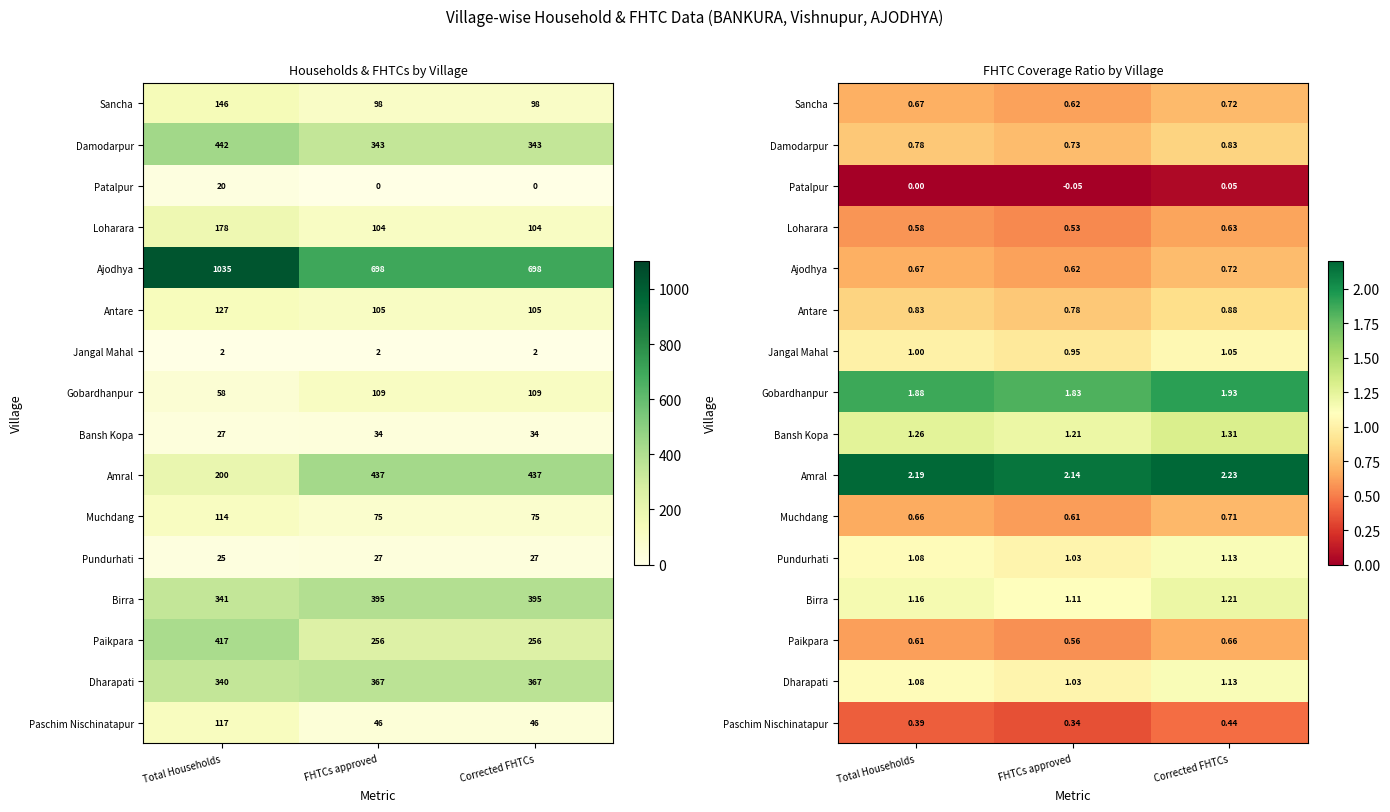

How many distinct data groups are displayed?

16